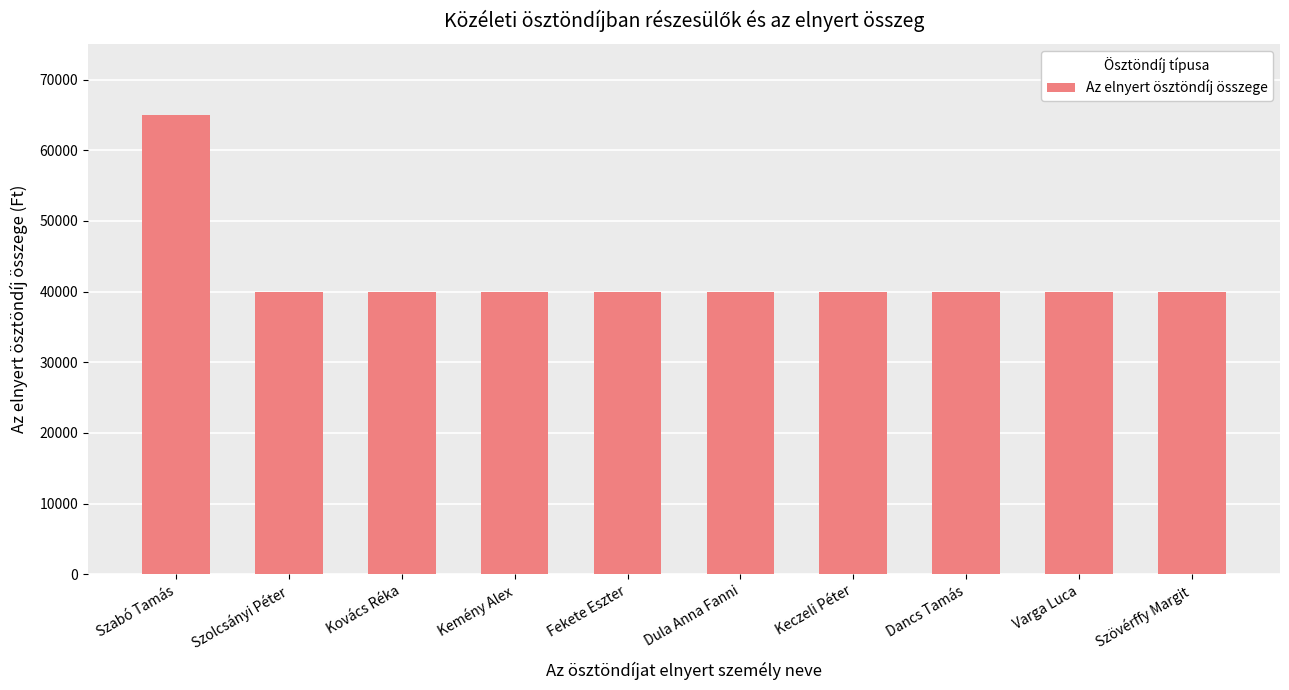

The value at Kemény Alex is 21402. True or false?

False